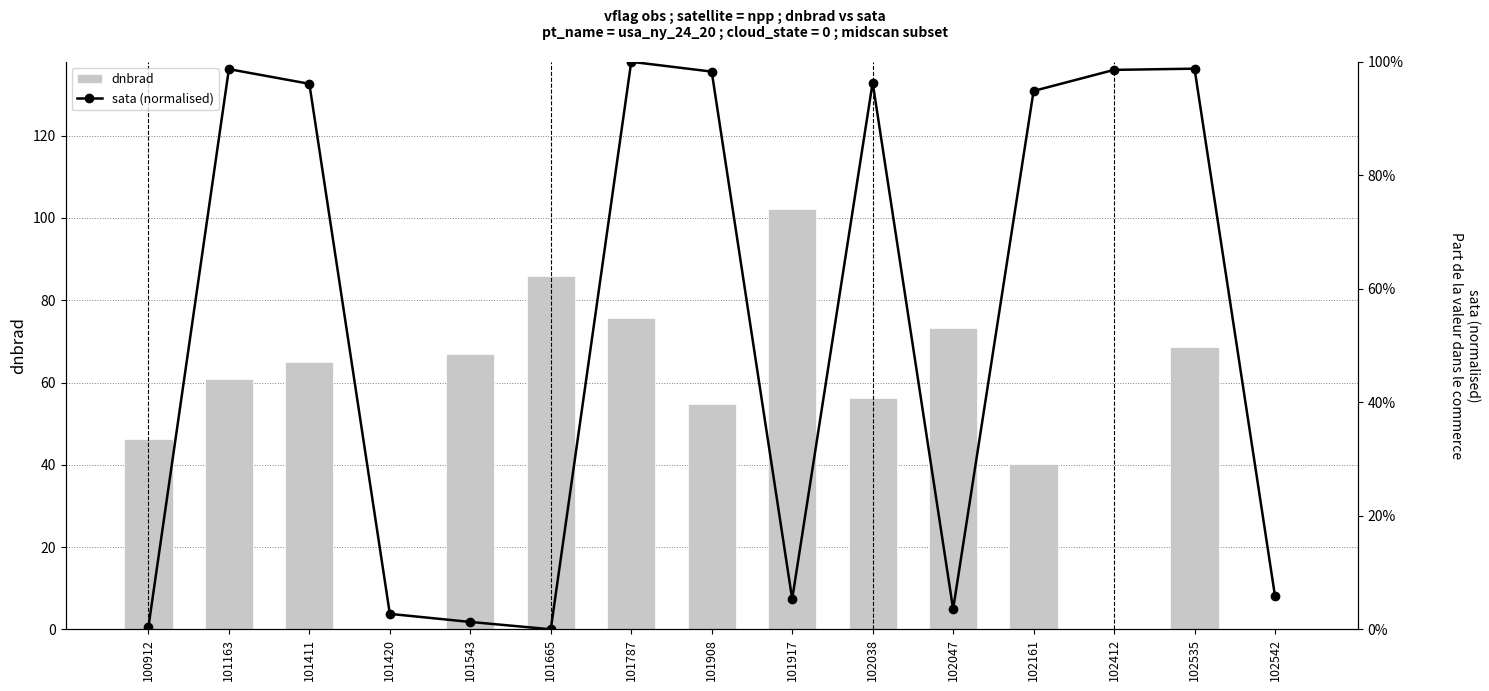

List the series in order of their overall mean, lowest first.

sata (normalised), dnbrad